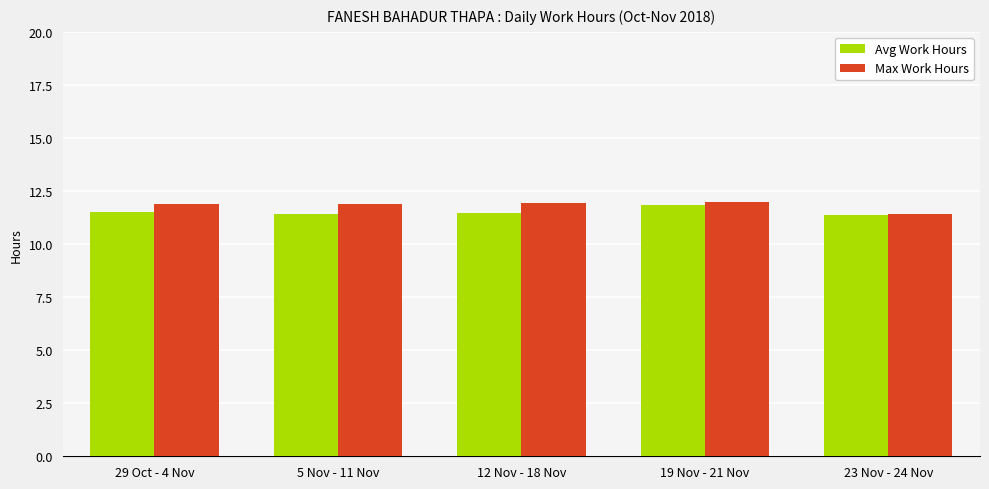

What is the difference between the Avg Work Hours values at 23 Nov - 24 Nov and 29 Oct - 4 Nov?

0.2